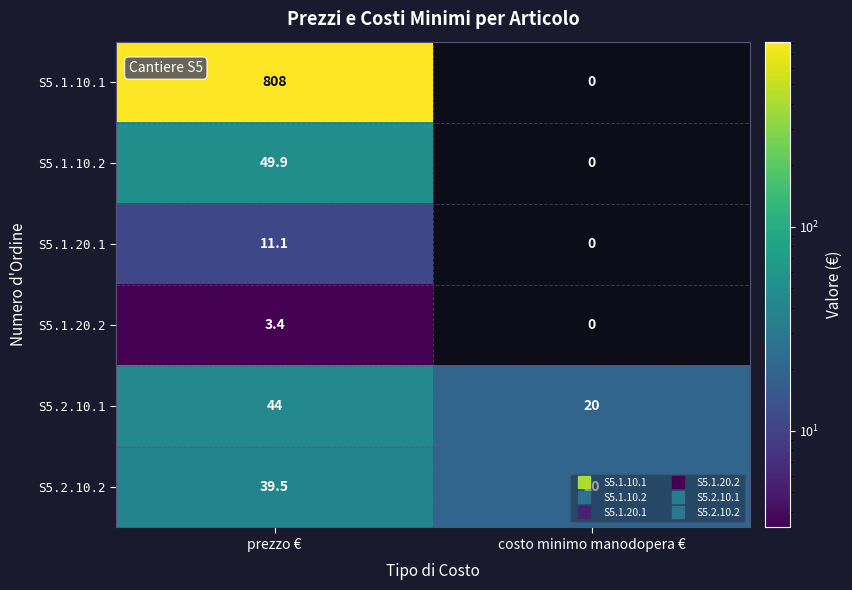

The S5.1.10.2 series shows 85.9 at prezzo €. True or false?

False